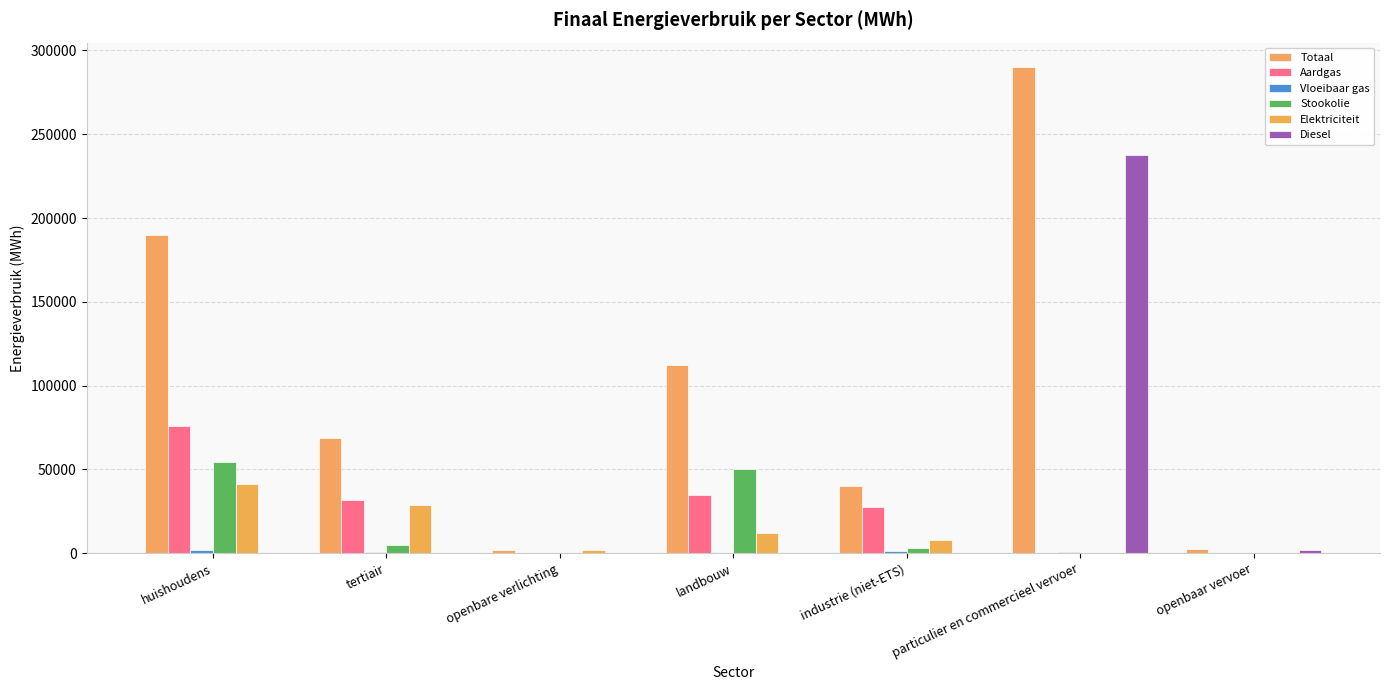

What is the sum of all Stookolie values?

112806.9